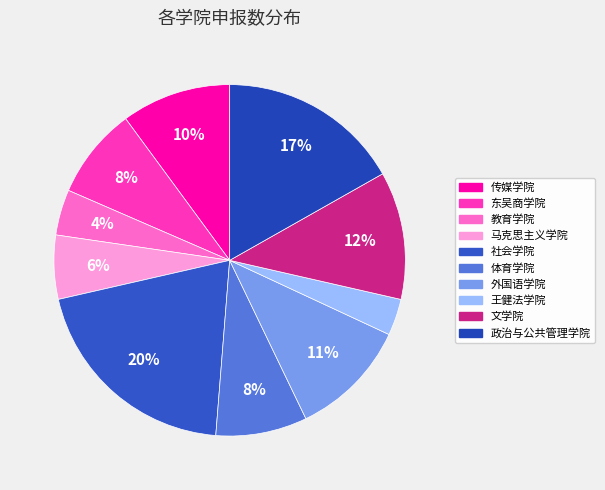

How many segments does this pie chart have?

10